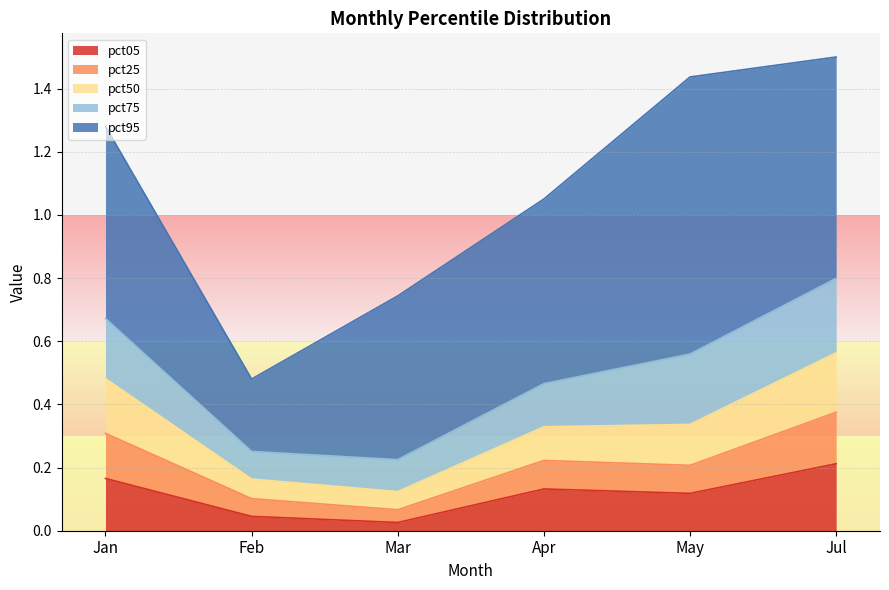

What is the label of the 2nd point from the right?

May